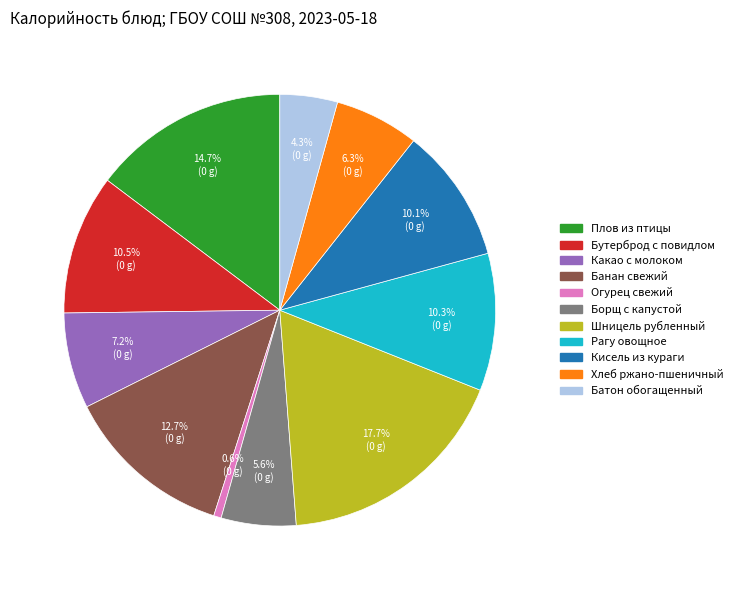

How many segments does this pie chart have?

11